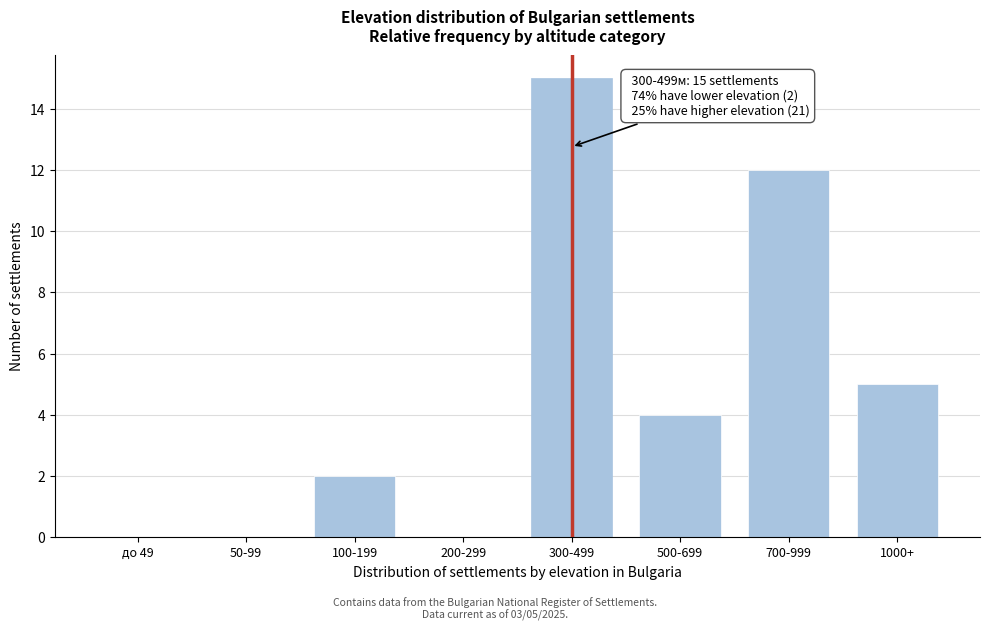

Reading right to left, transcribe all the data shown in this chart.

1000+=5	700-999=12	500-699=4	300-499=15	200-299=0	100-199=2	50-99=0	до 49=0